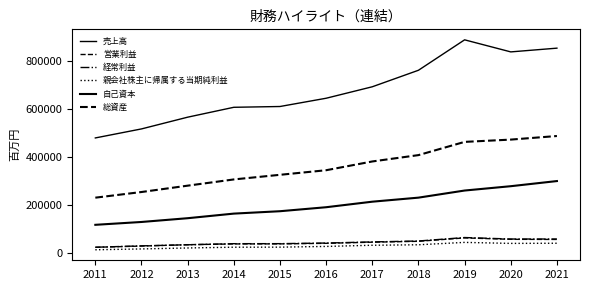

Rank the series by their maximum value, from lowest to highest.

親会社株主に帰属する当期純利益, 営業利益, 経常利益, 自己資本, 総資産, 売上高